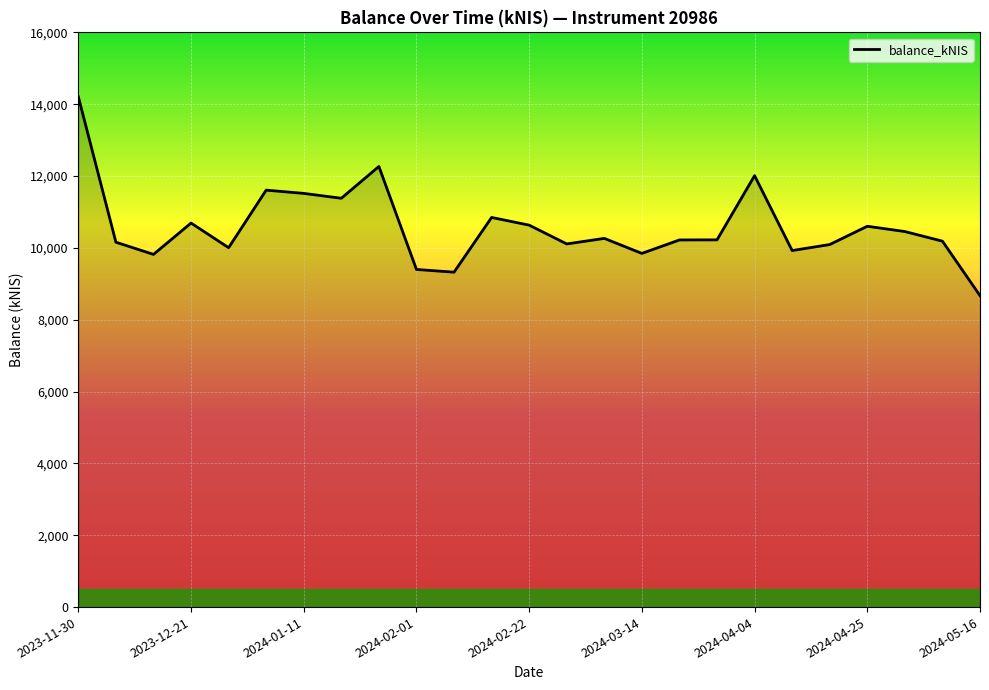

What is the smallest value displayed?

8669.9